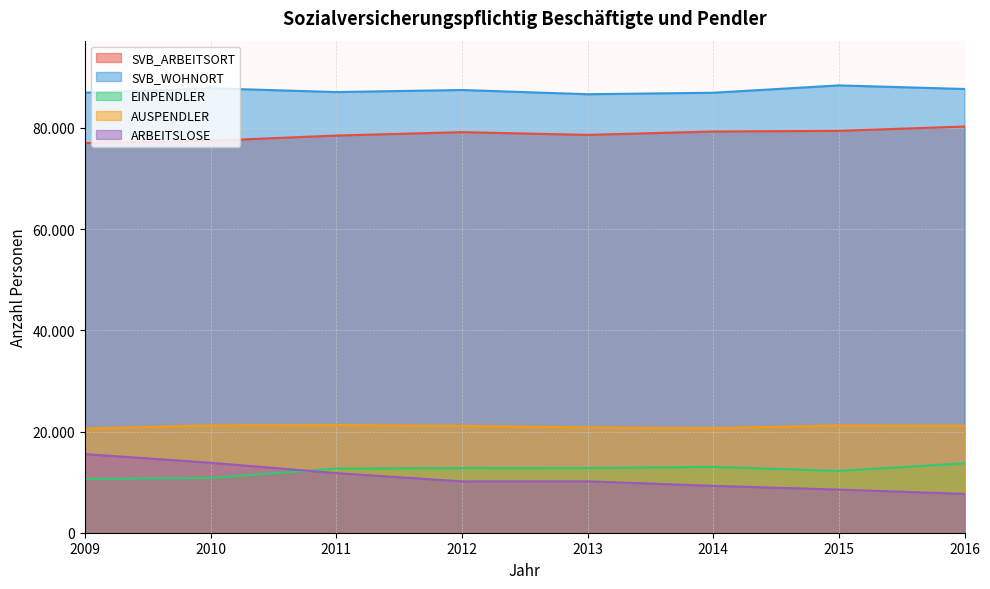

What is the average value of the SVB_WOHNORT series?

87391